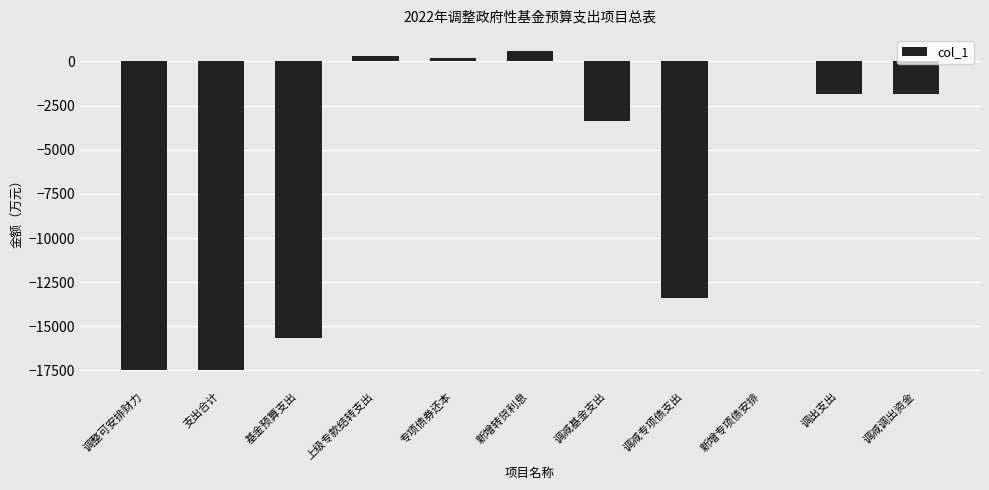

How many distinct data groups are displayed?

1